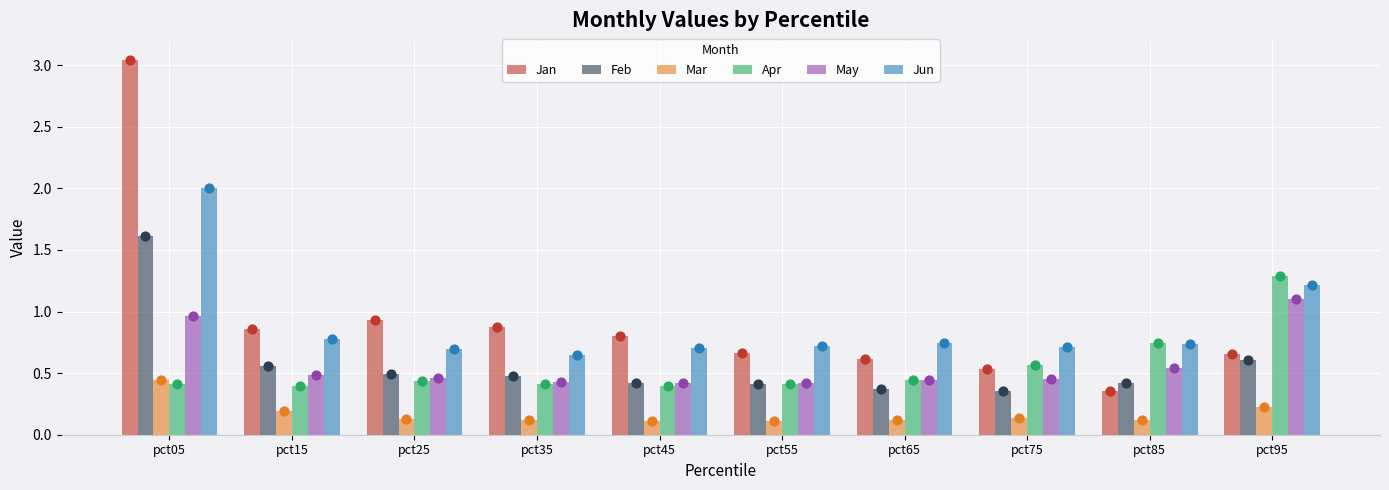

Which series has the largest total across all categories?

Jan